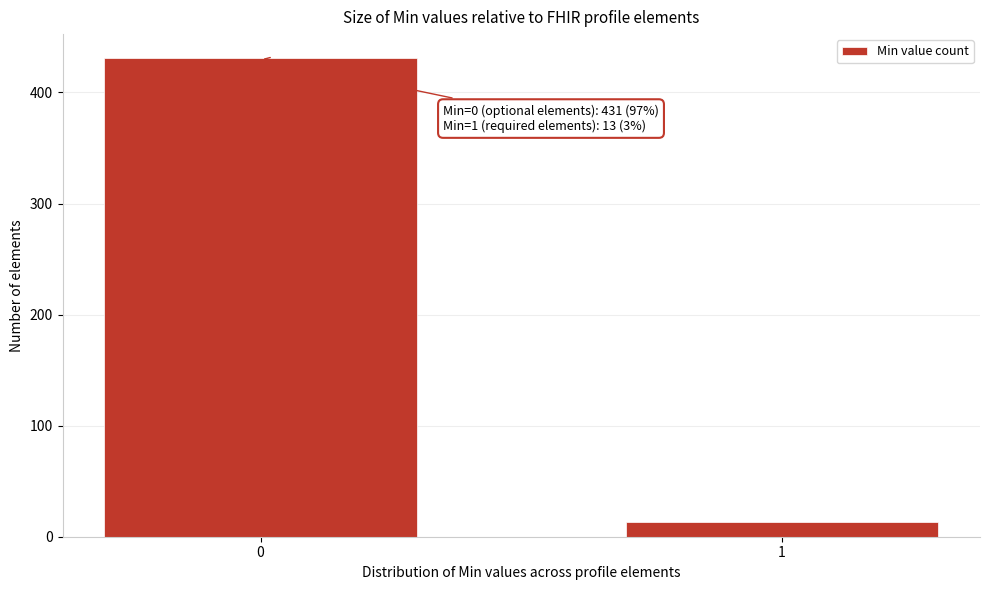

Reading left to right, transcribe all the data shown in this chart.

431	13